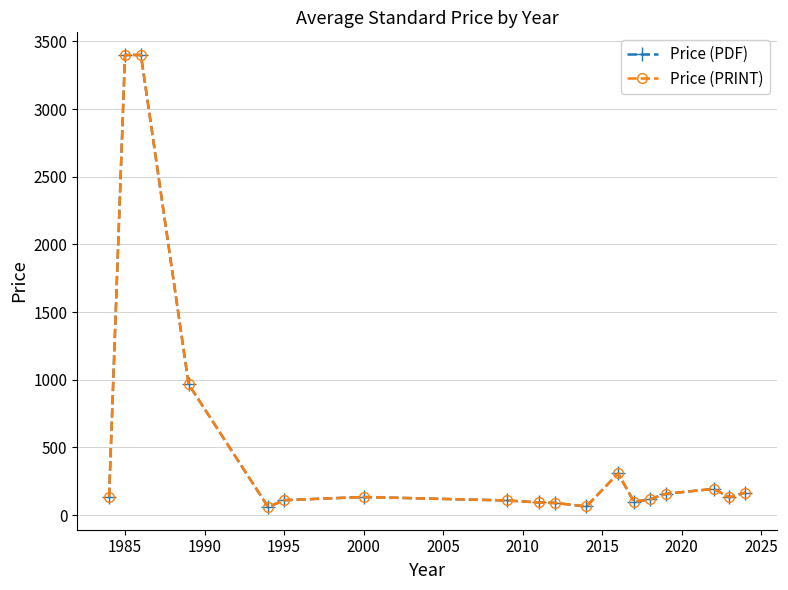

True or false: Price (PRINT) has more than 1 interior local peaks.

True